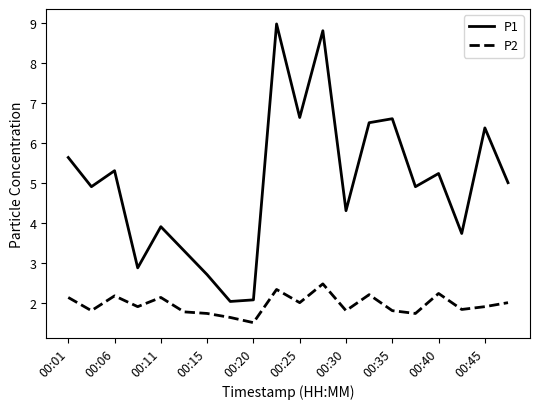

What are all the series names shown in the legend?

P1, P2